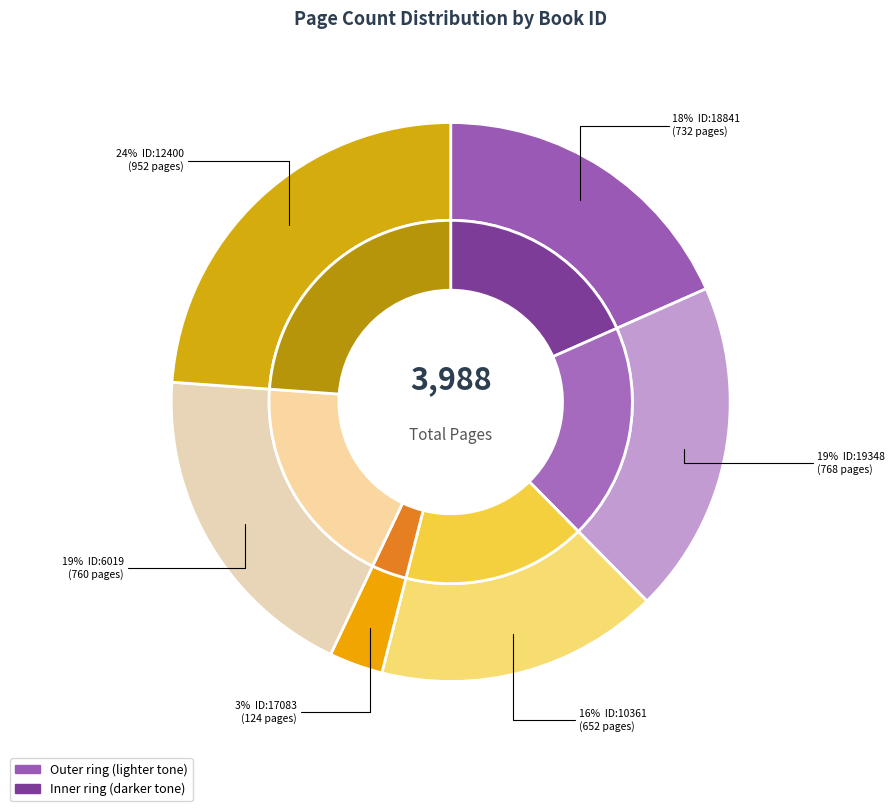

Between 18841 and 12400, which is larger?

12400